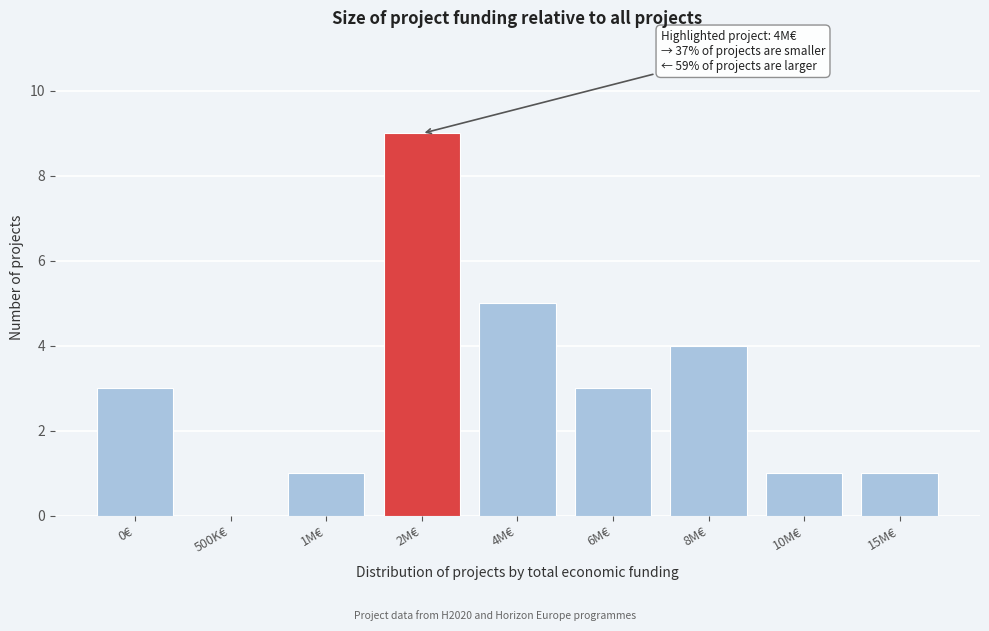

Reading left to right, what are all the values shown in this chart?

0€=3	500K€=0	1M€=1	2M€=9	4M€=5	6M€=3	8M€=4	10M€=1	15M€=1